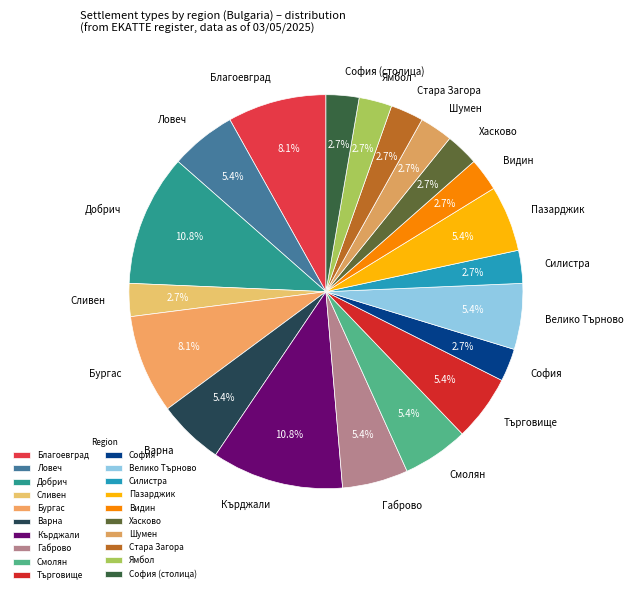

Is there a majority slice in this chart?

No